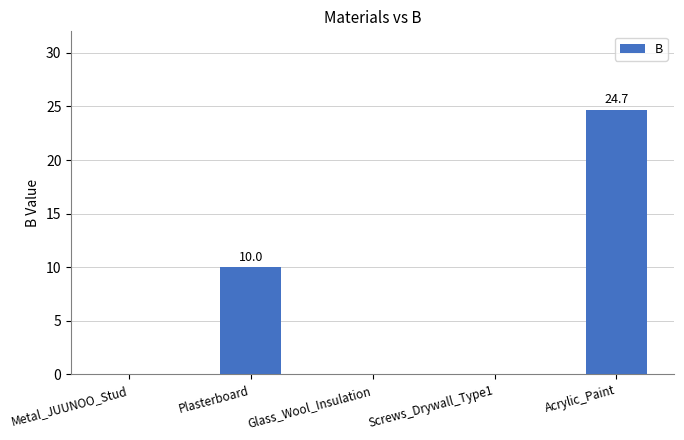

What is the difference between the values at Acrylic_Paint and Plasterboard?

14.7